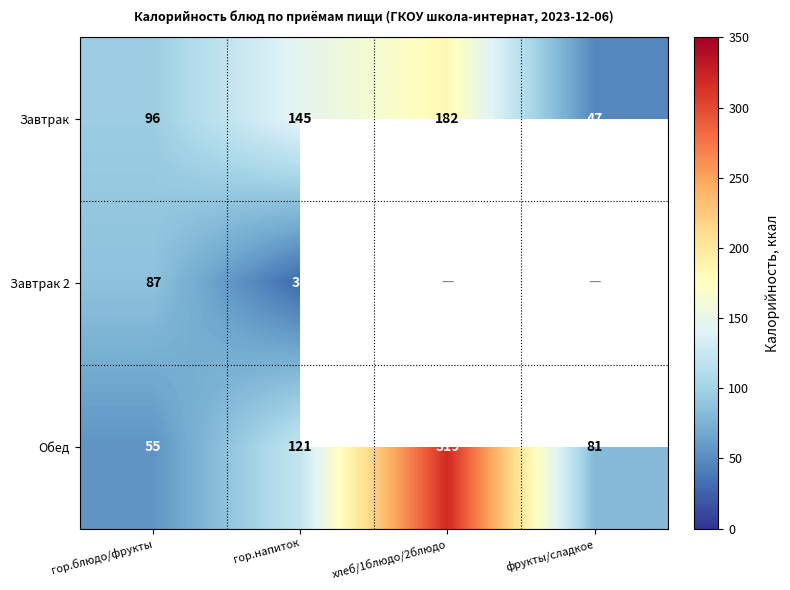

At which label does Обед reach its peak?

хлеб/1блюдо/2блюдо